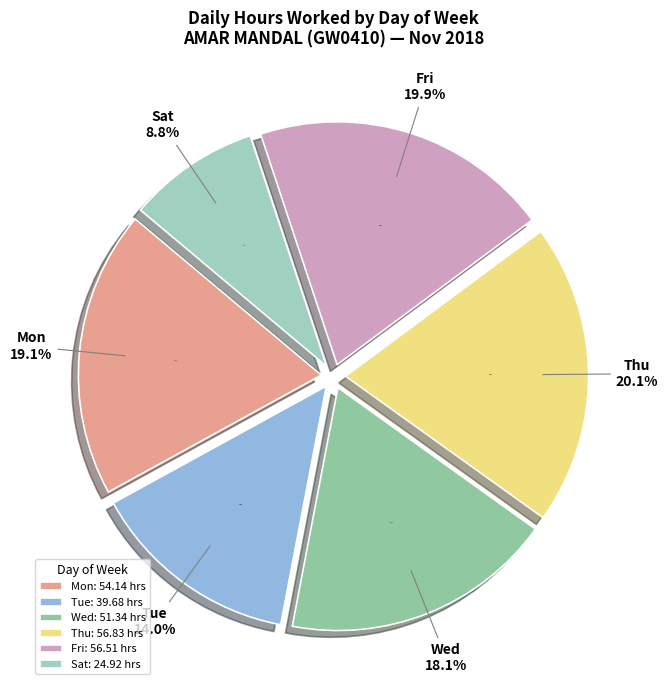

Is it true that Fri 23 is 15% of the pie?

False